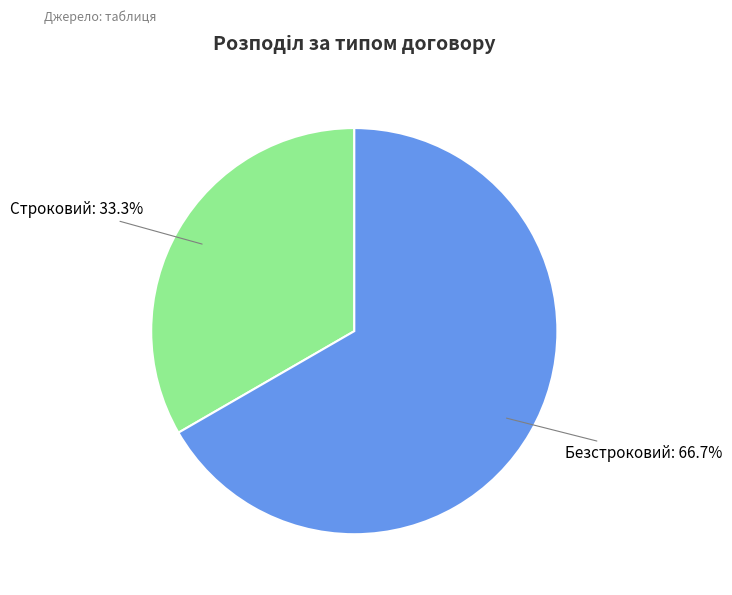

How much of the chart is everything except Безстроковий?

33.3%